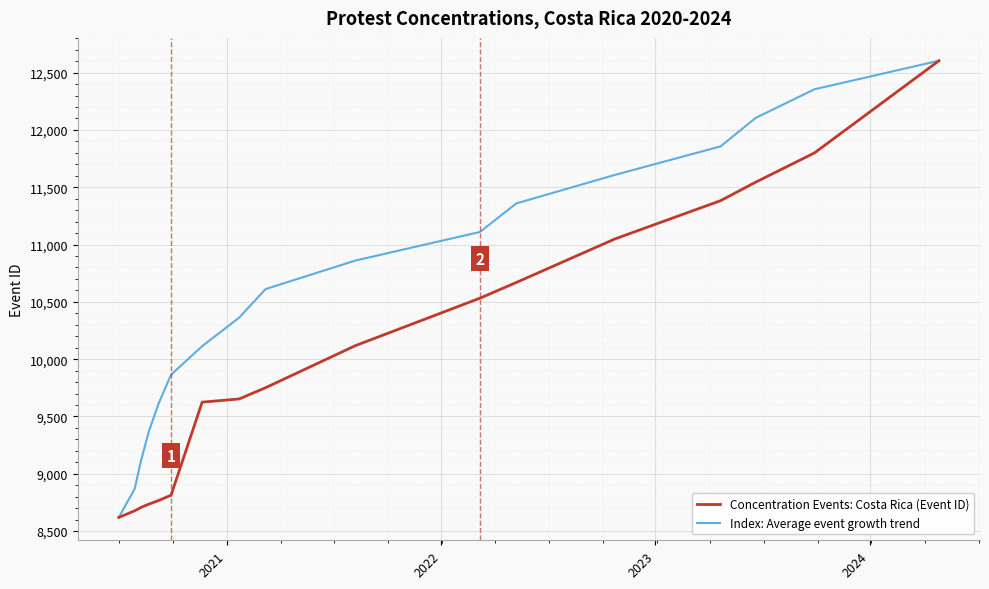

What are all the series names shown in the legend?

Concentration Events: Costa Rica (Event ID), Index: Average event growth trend